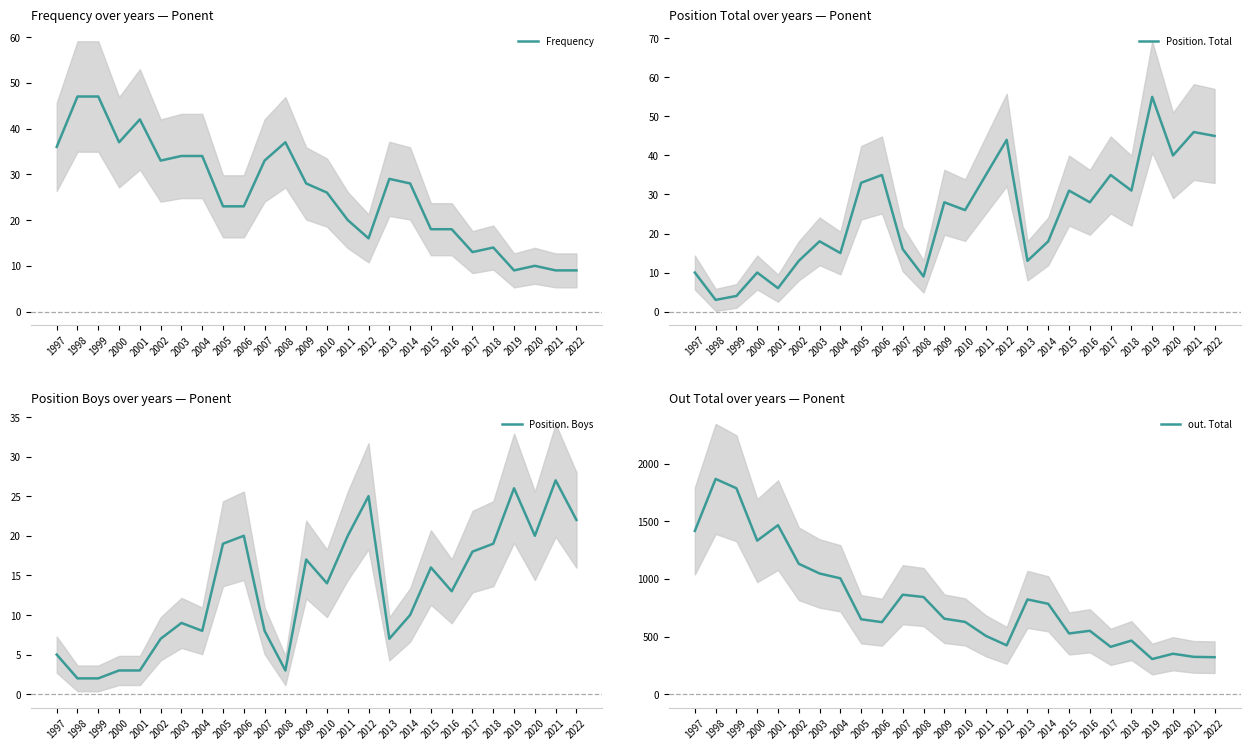

Which series has the largest total across all categories?

out. Total